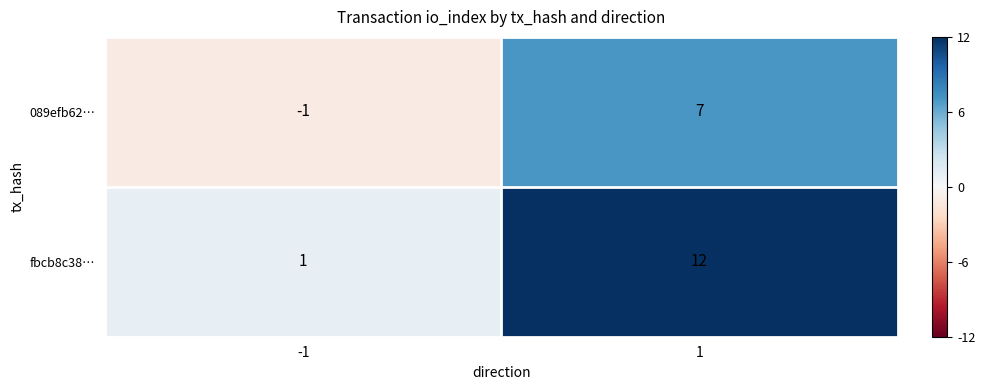

How many distinct data groups are displayed?

2